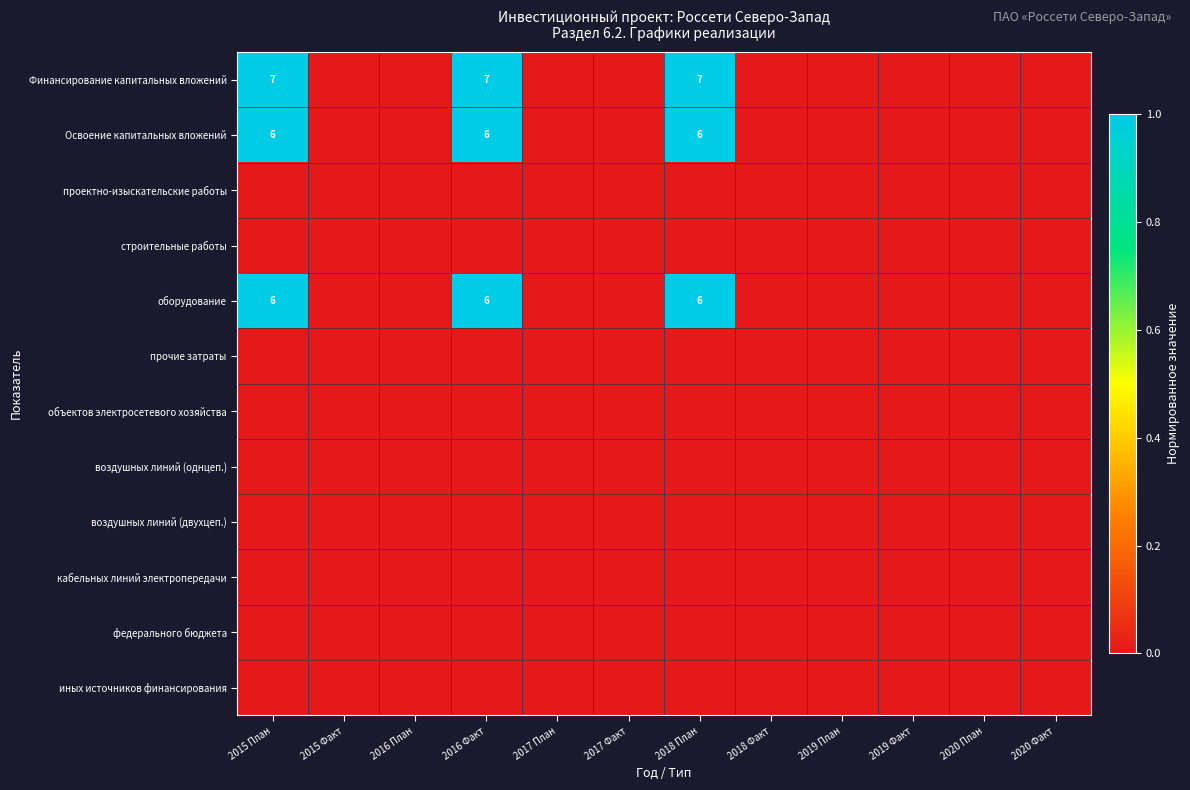

Is the value of Освоение капитальных вложений at 2019 Факт greater than the value of строительные работы at 2017 Факт?

No